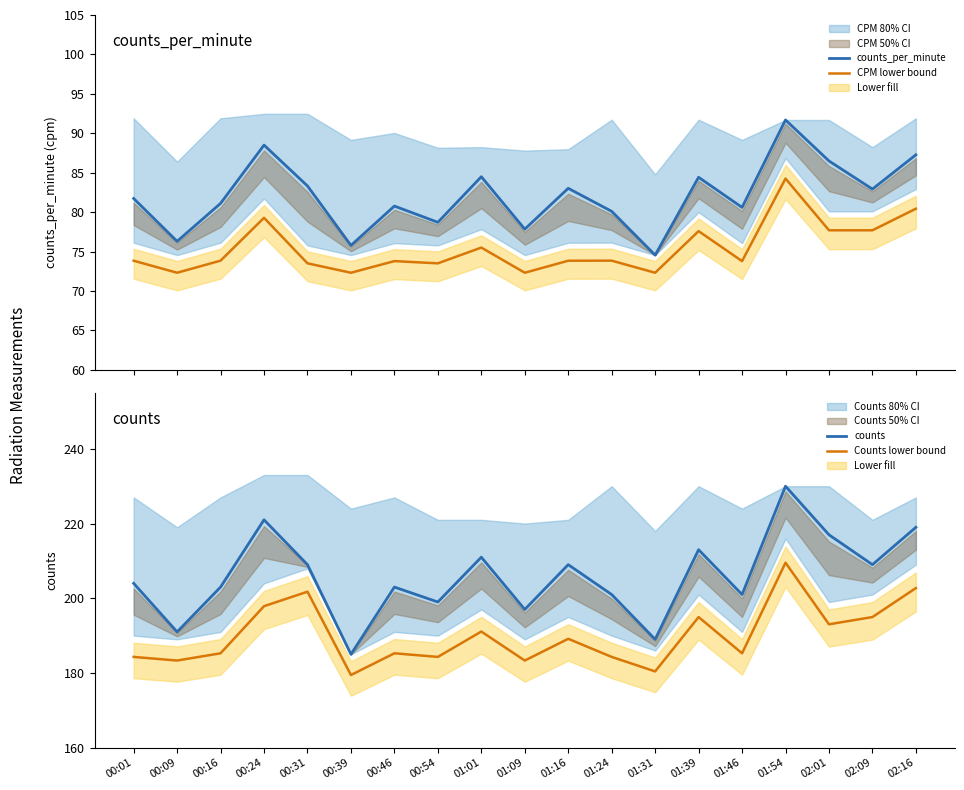

What is the average value of the counts_per_minute series?

82.1